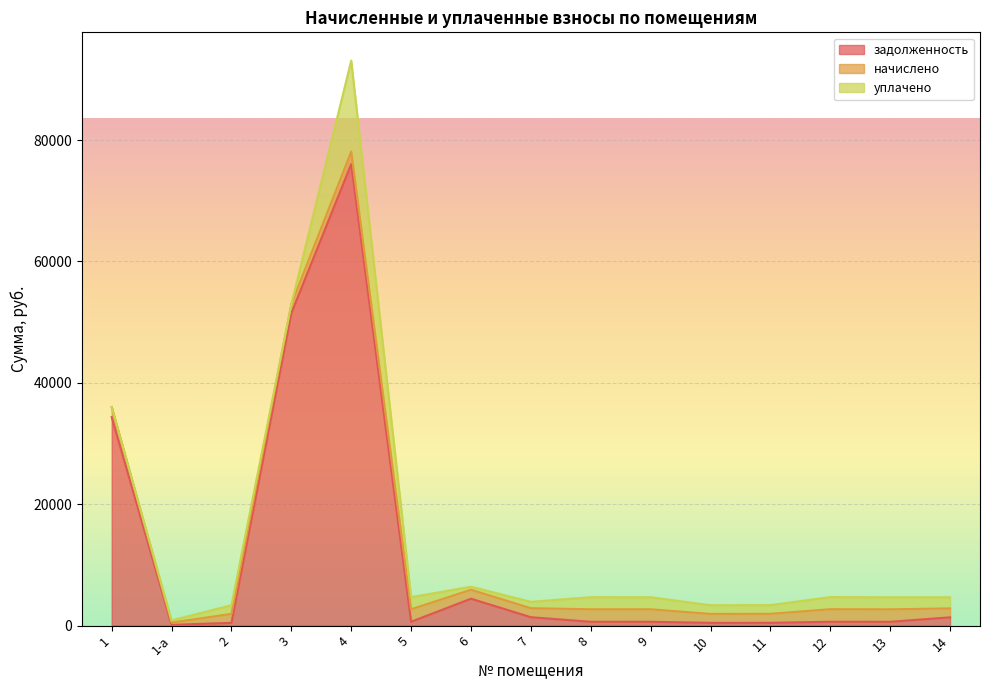

How many data points in начислено are less than 1485?

7